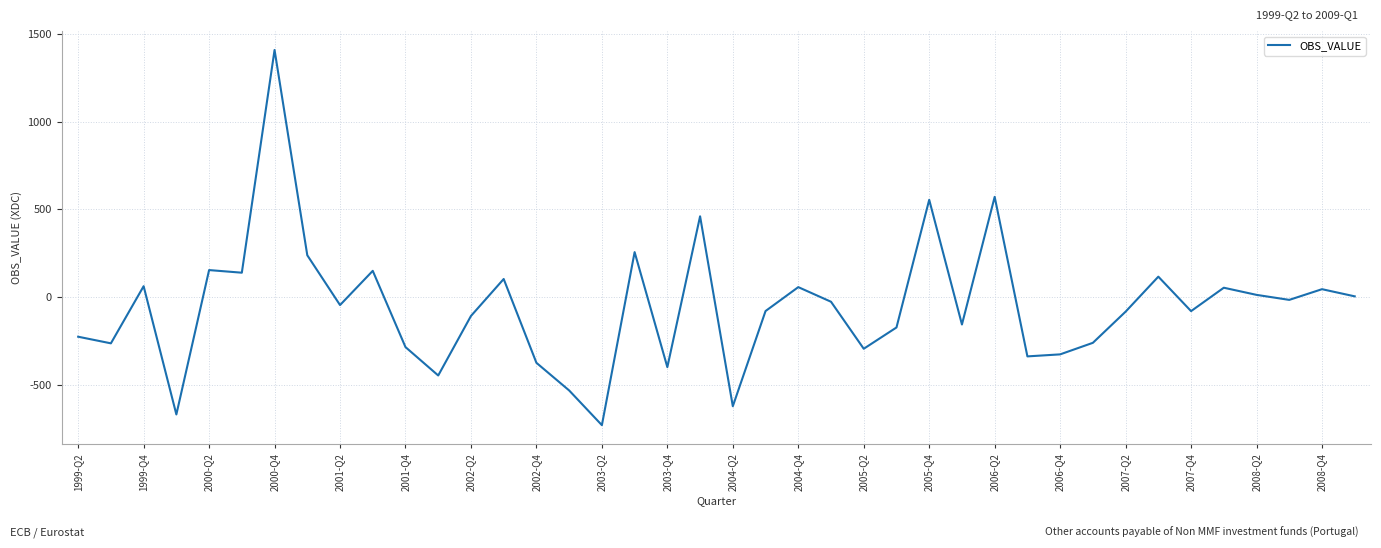

What is the maximum value shown in the chart?

1411.0